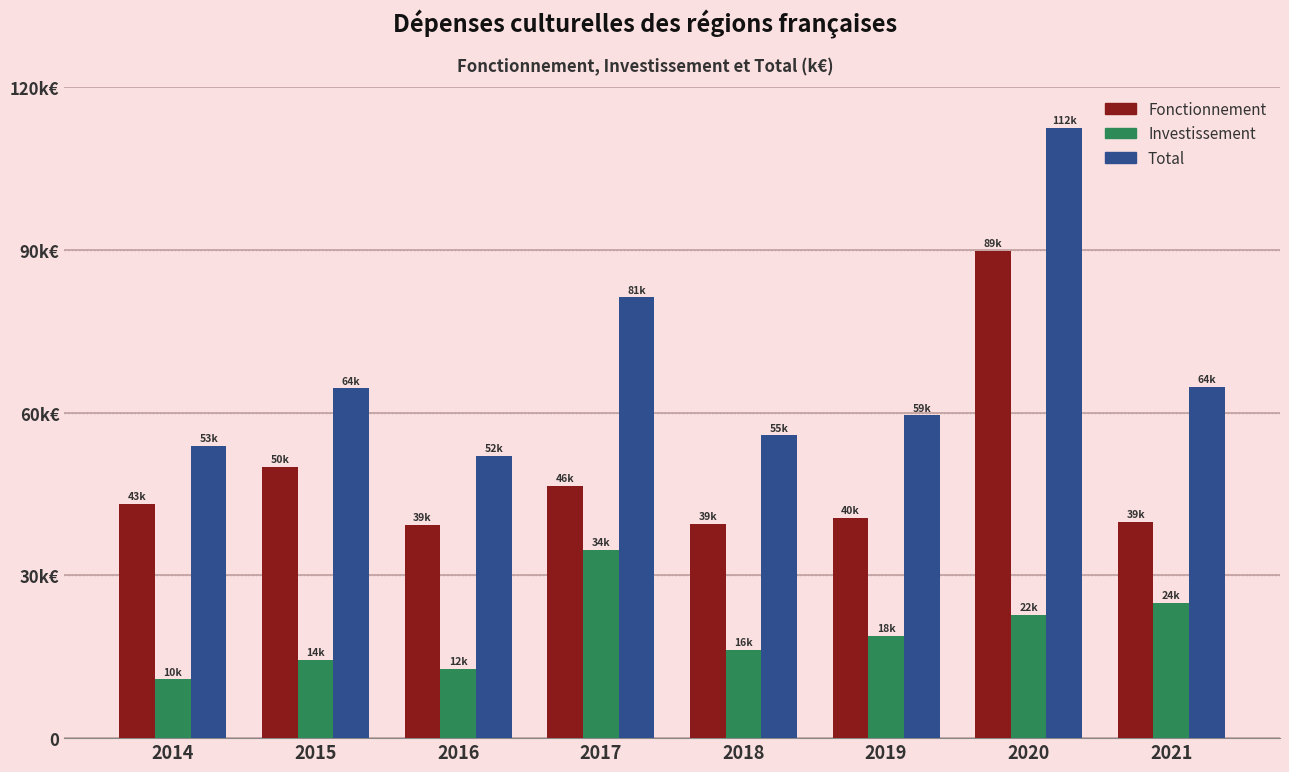

What are all the series names shown in the legend?

Fonctionnement, Investissement, Total